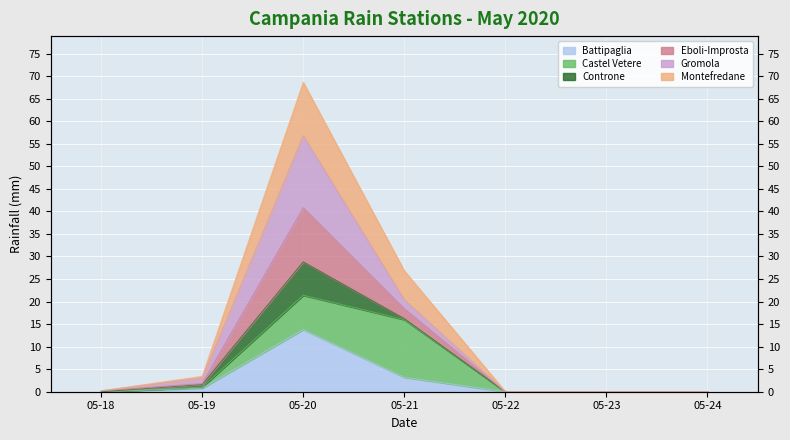

Between 05-23 and 05-20, which is larger?

05-20